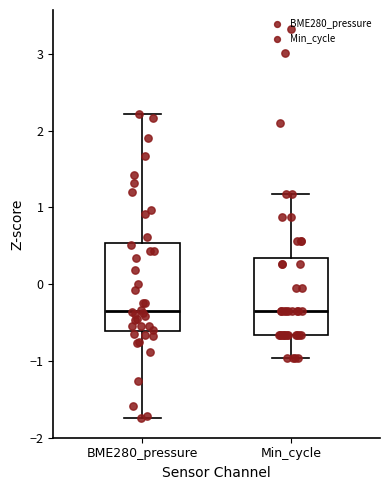

Reading left to right, read every box against the y-axis: the position of its median line, the range the box covers, and the ends of its whiskers. The values are not printed on the chart, so give them approximately, as read against the axis.

BME280_pressure: median -0.3, box -0.6 to 0.5, whiskers -1.7 to 2.2
Min_cycle: median -0.4, box -0.7 to 0.3, whiskers -1.0 to 1.2